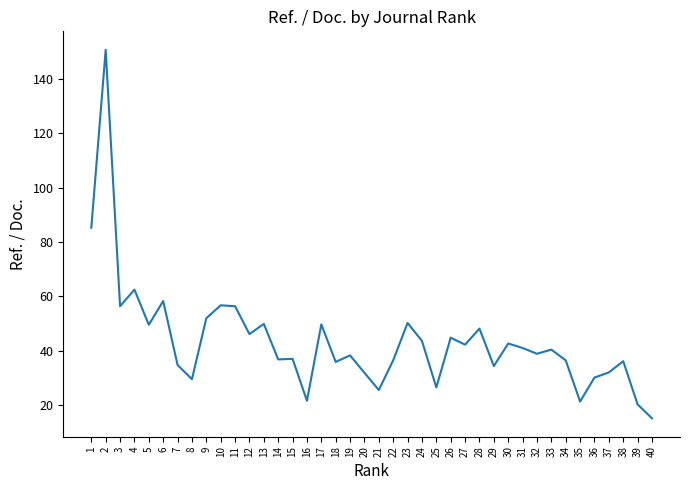

What is the difference between the values at 31 and 38?

4.9